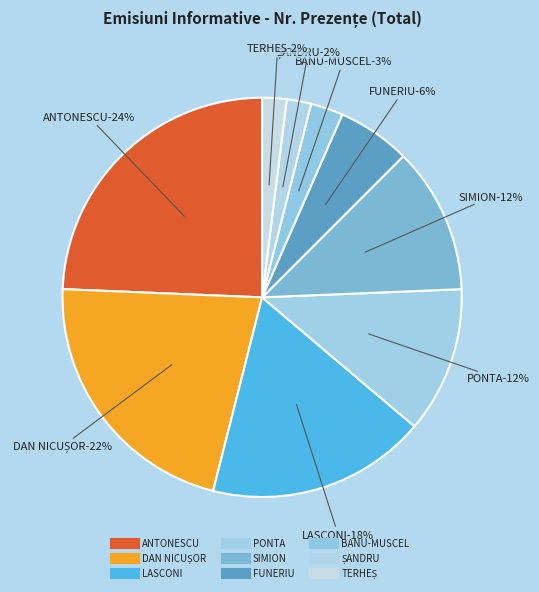

What percentage is the TERHEȘ CRISTIAN-VASILE slice, to the nearest percent?

2%